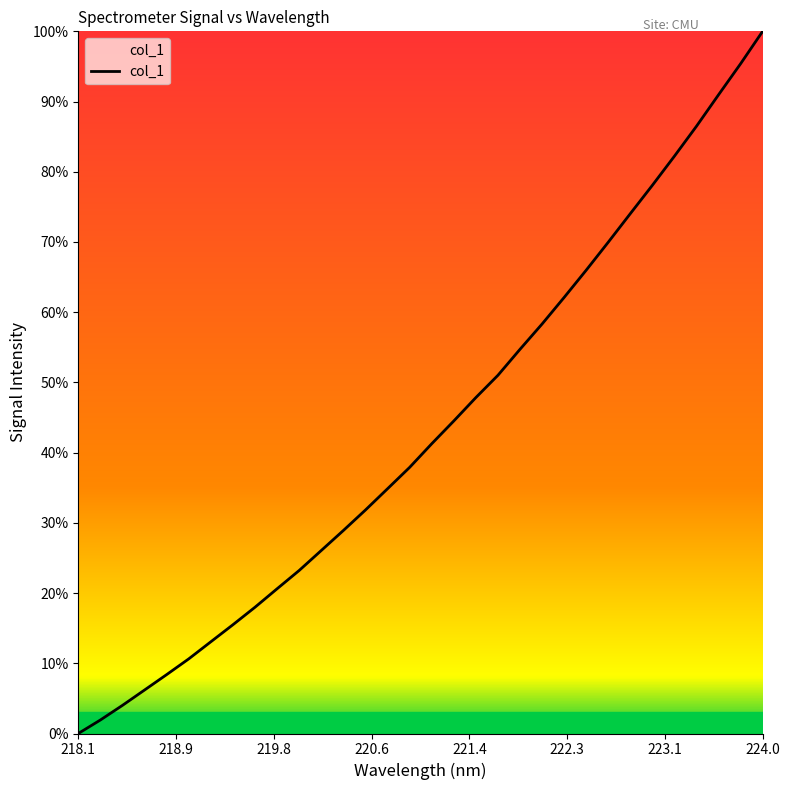

What is the maximum value shown in the chart?

100.0